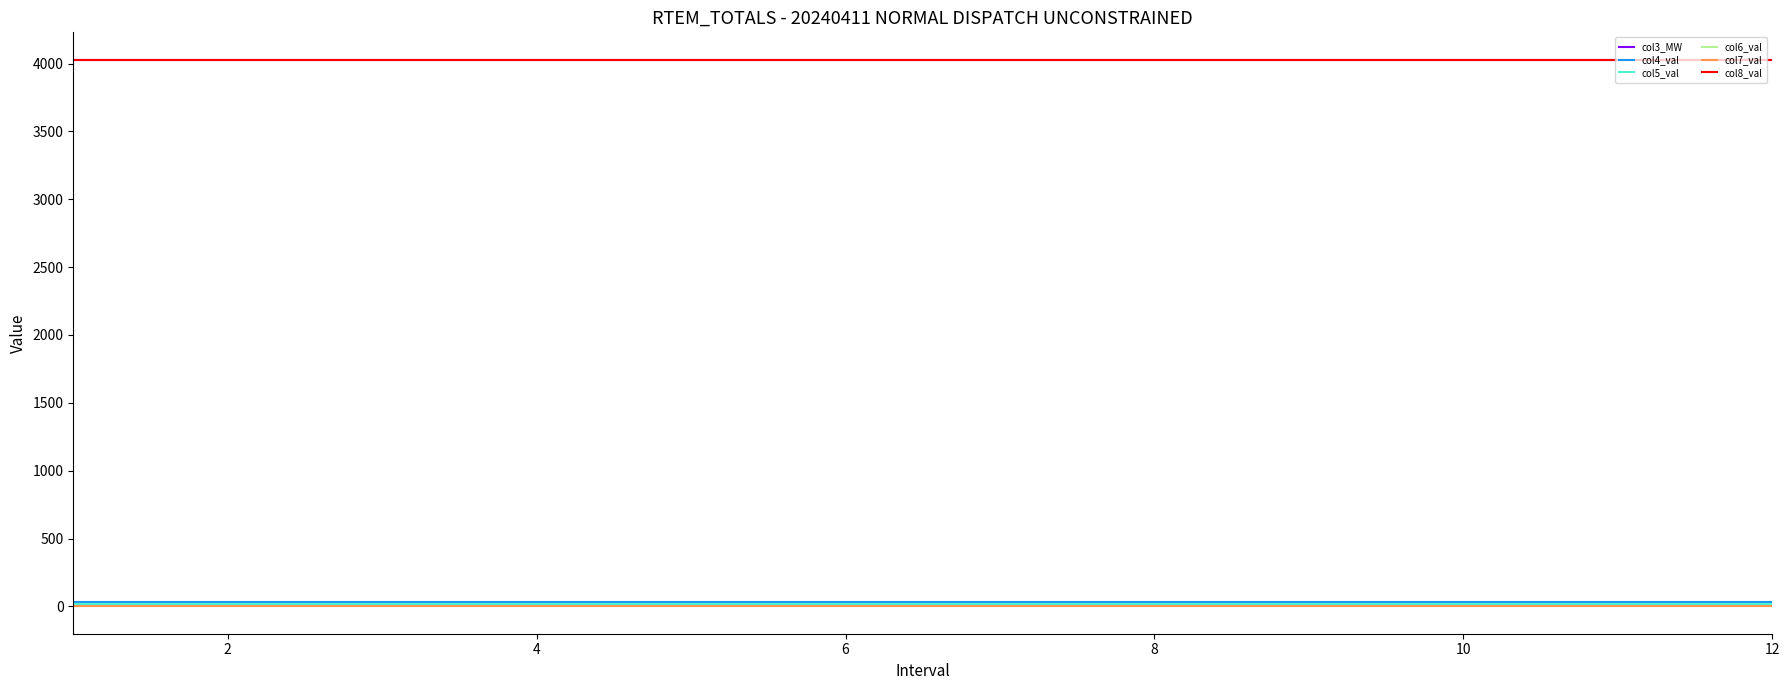

Is this an area chart (filled region under the line)?

No